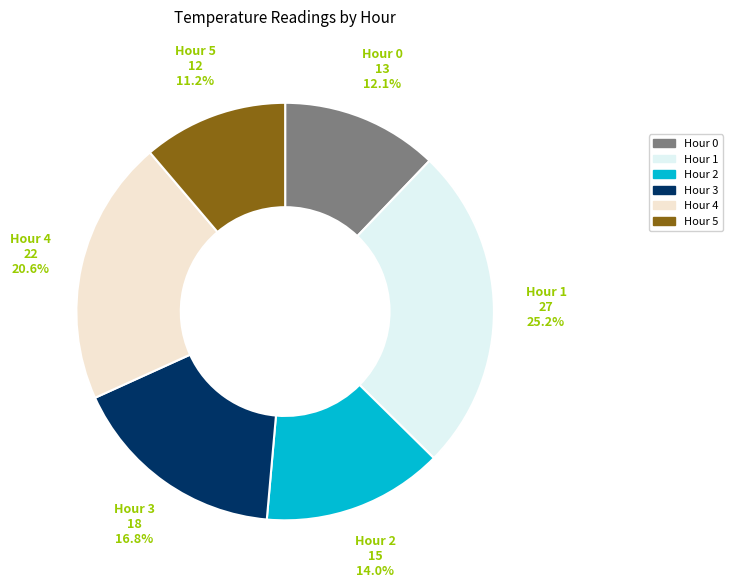

Does Hour 3 represent more than half of the total?

No